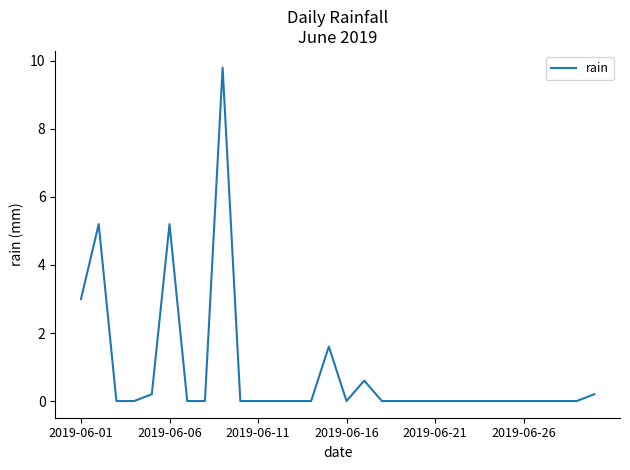

What is the maximum value shown in the chart?

9.8